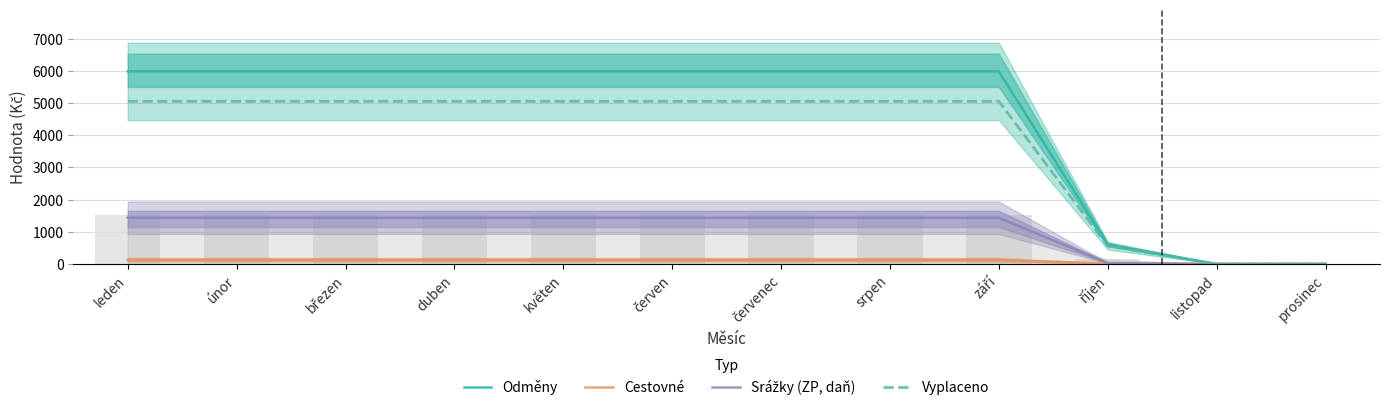

What is the sum of all Vyplaceno values?

46026.0